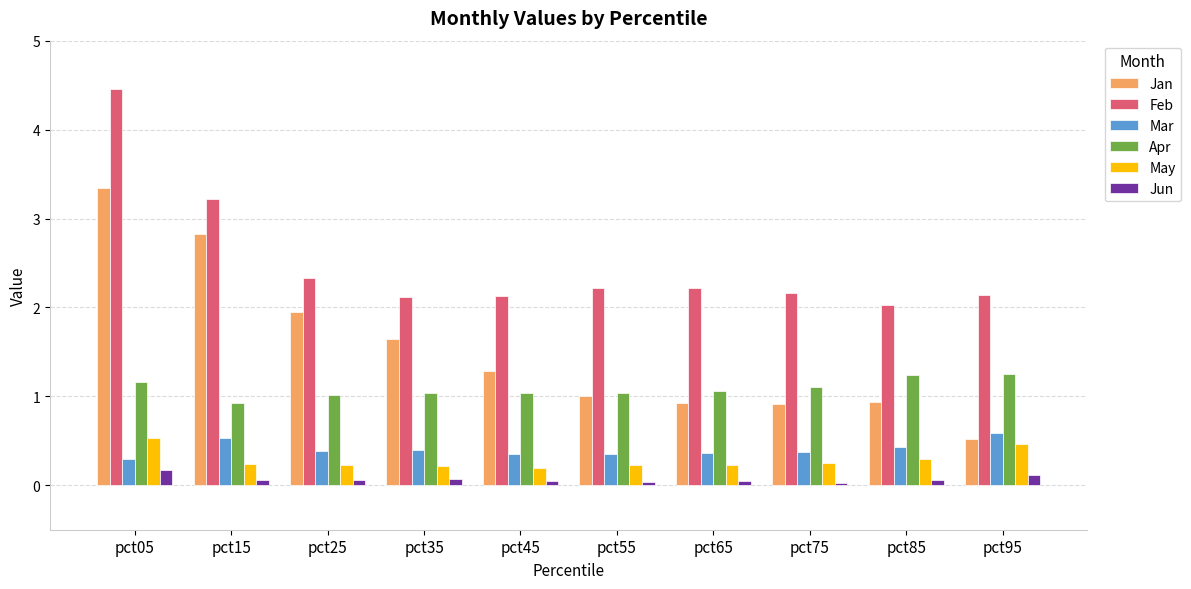

Which series has the largest total across all categories?

Feb